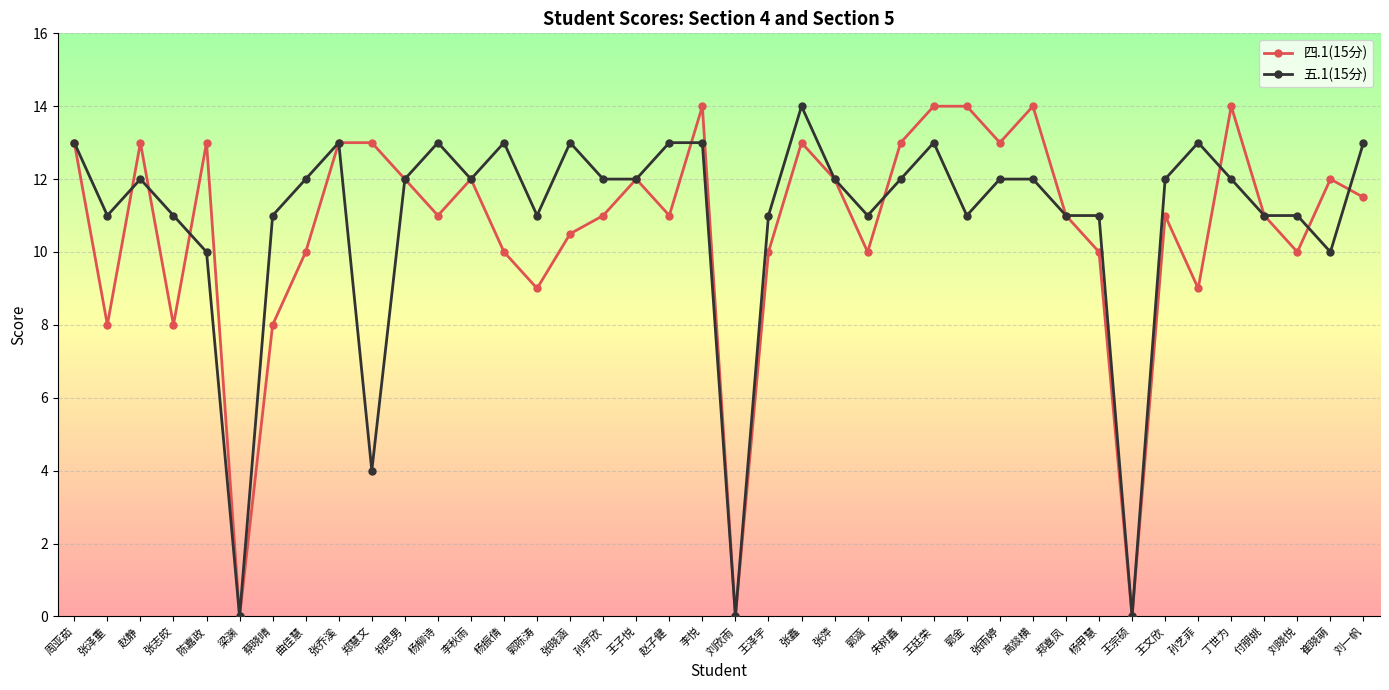

The 五.1(15分) series shows 13.0 at 张晓涵. True or false?

True